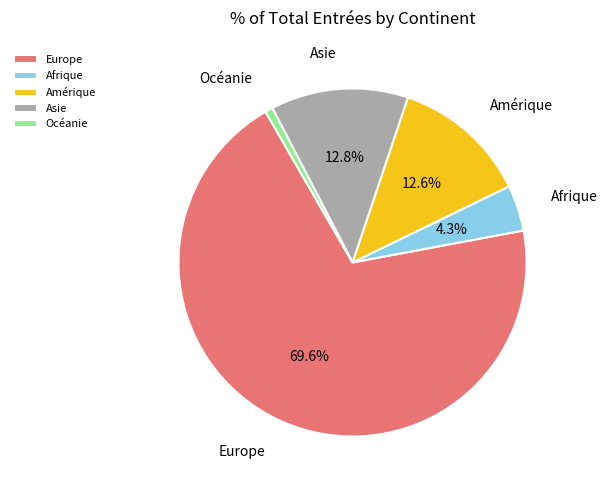

The Europe slice represents 70% of the pie. True or false?

True